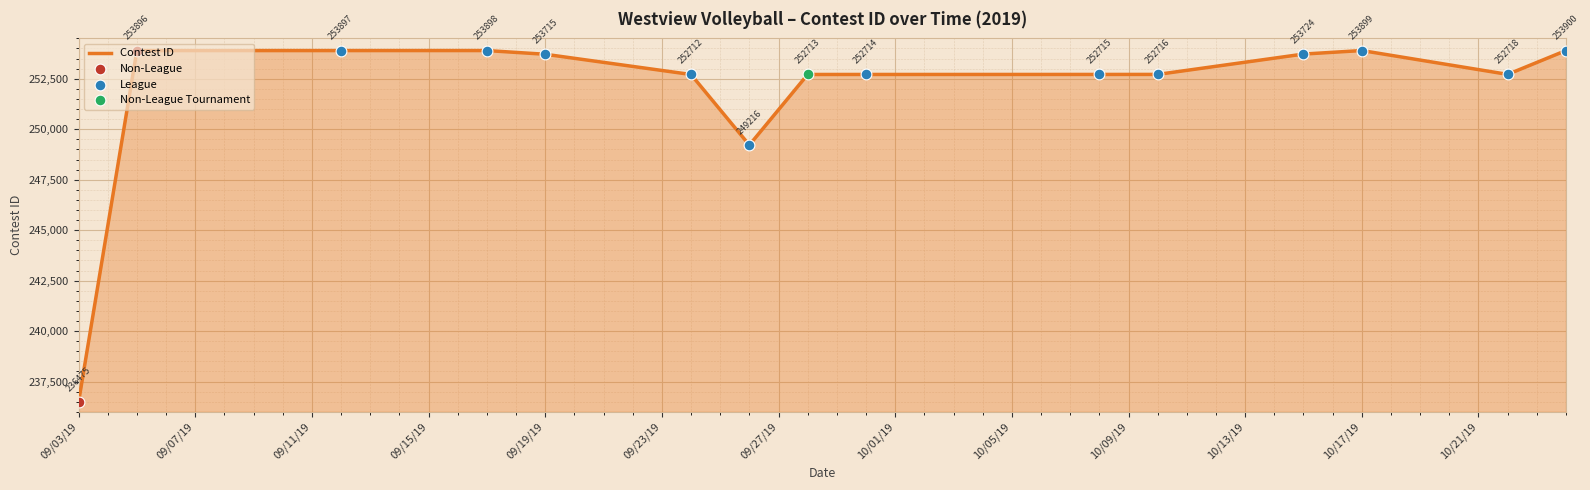

What is the difference between the maximum and minimum values?

17425